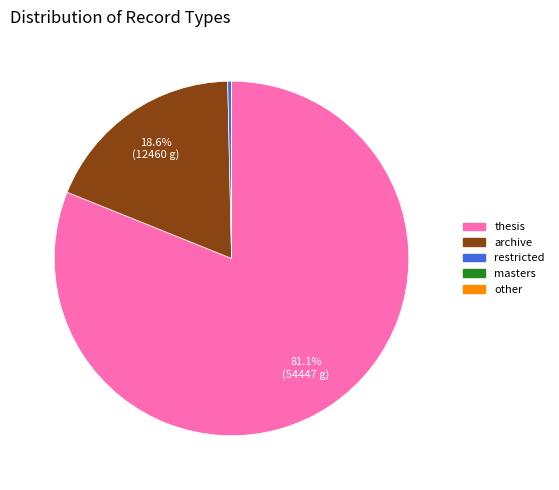

Which slice is the largest?

thesis